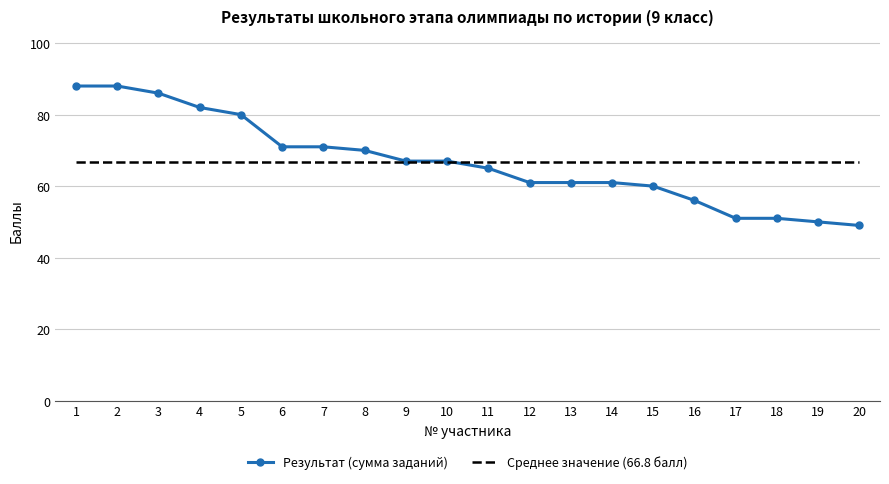

What is the minimum value for Результат (сумма заданий)?

49.0